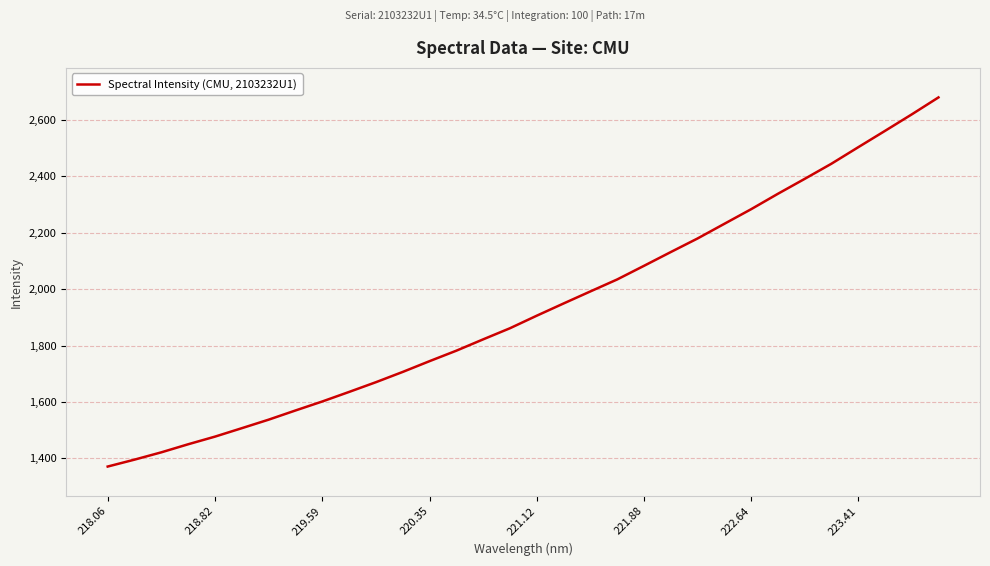

What is the average value?

1933.9